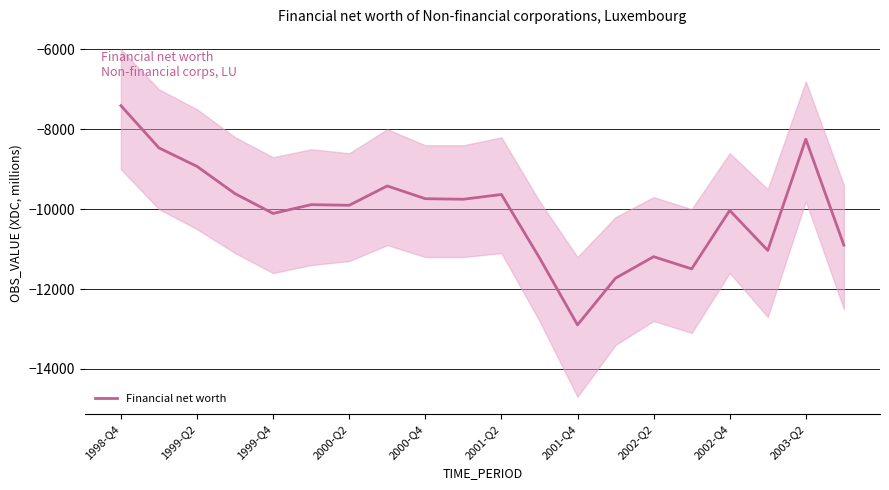

The value of Financial net worth at 2000-Q2 is -4315.1. True or false?

False